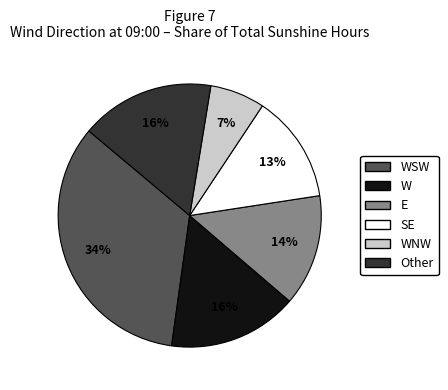

Does any single category account for the majority?

No